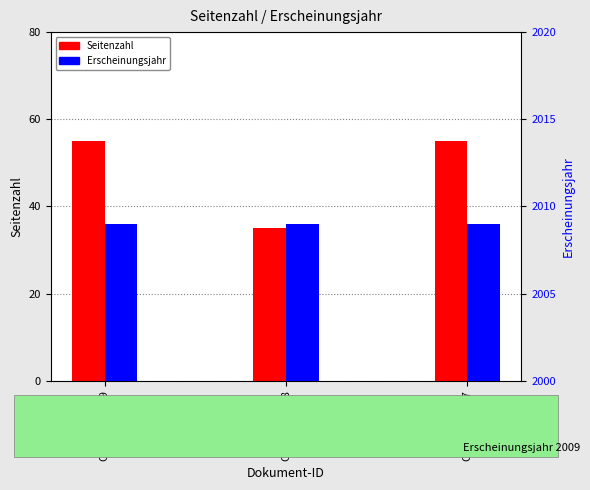

True or false: Seitenzahl has a value of 19 at OPUS4-44017.

False